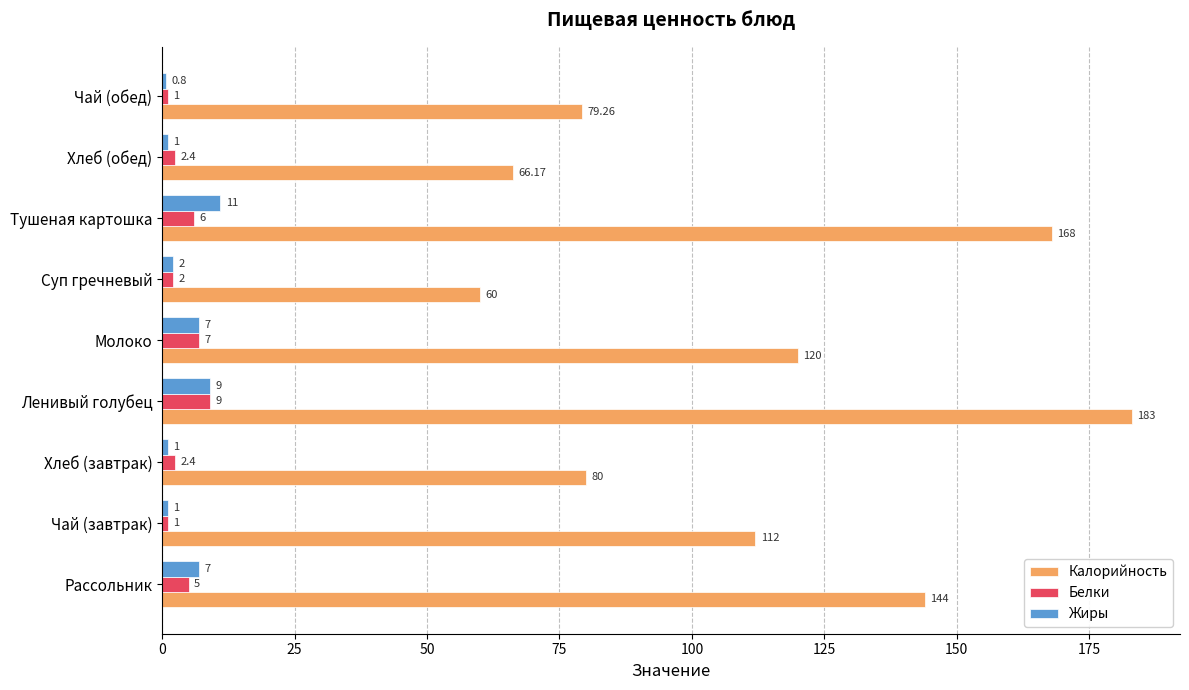

Which category has the lowest value in the Калорийность series?

Суп гречневый